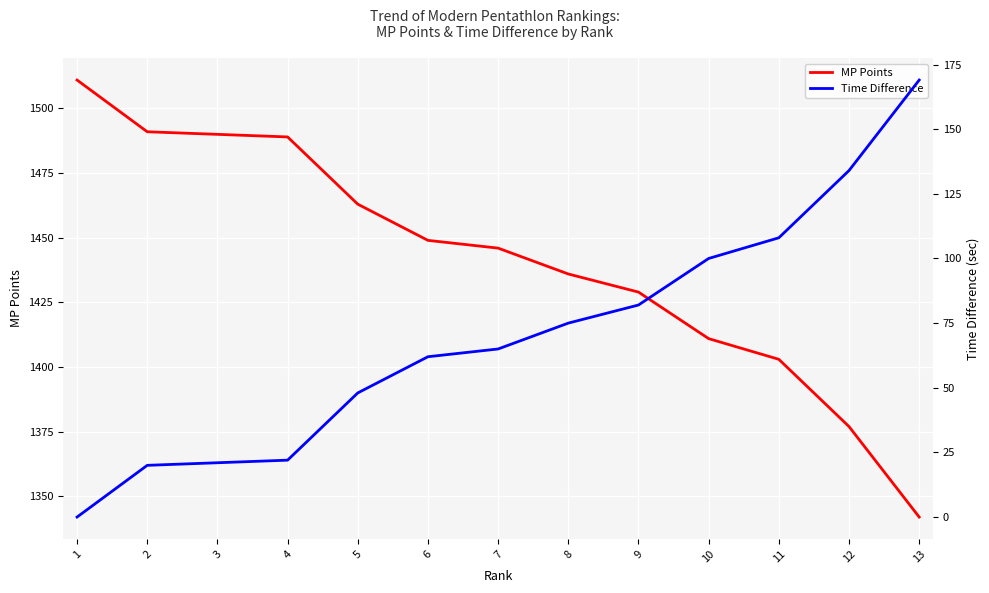

What is the total value across all series at 4?

1511